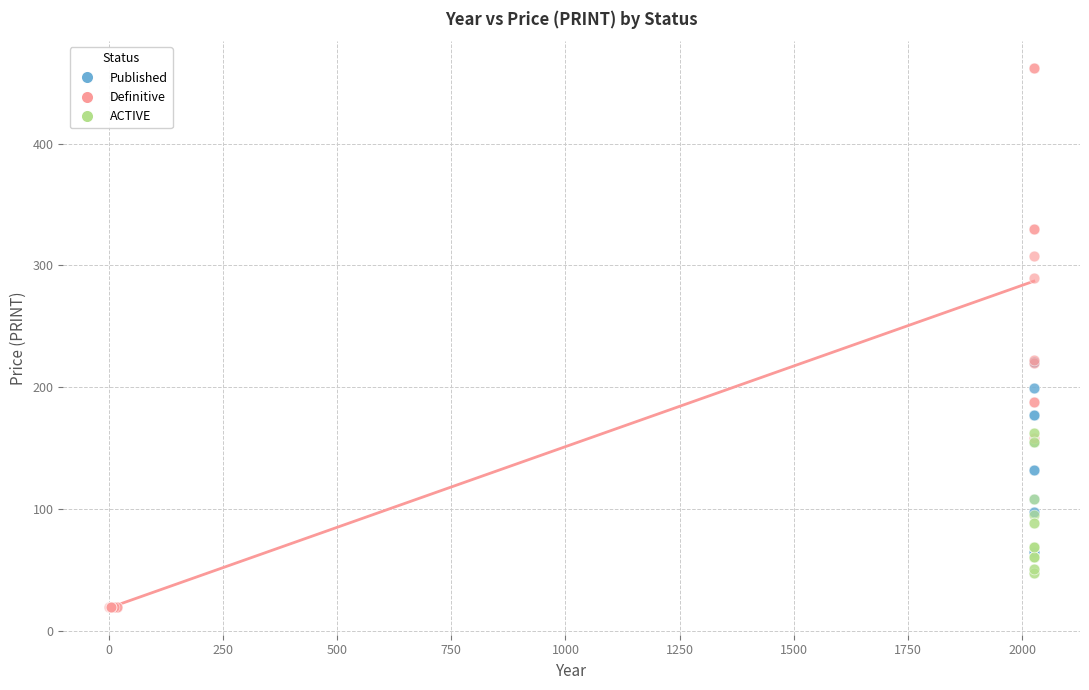

What are all the series names shown in the legend?

Published, Definitive, ACTIVE